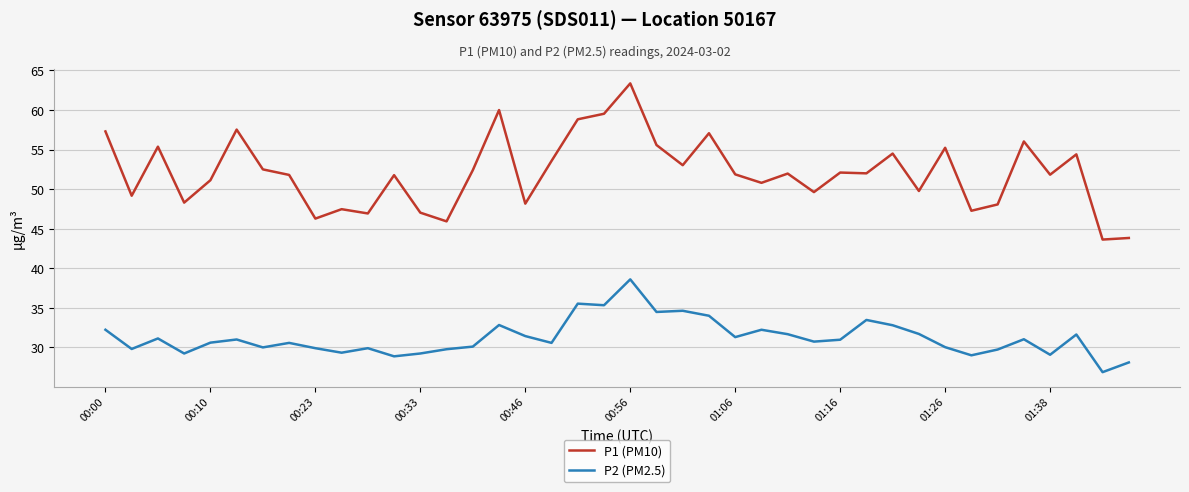

What are all the series names shown in the legend?

P1 (PM10), P2 (PM2.5)